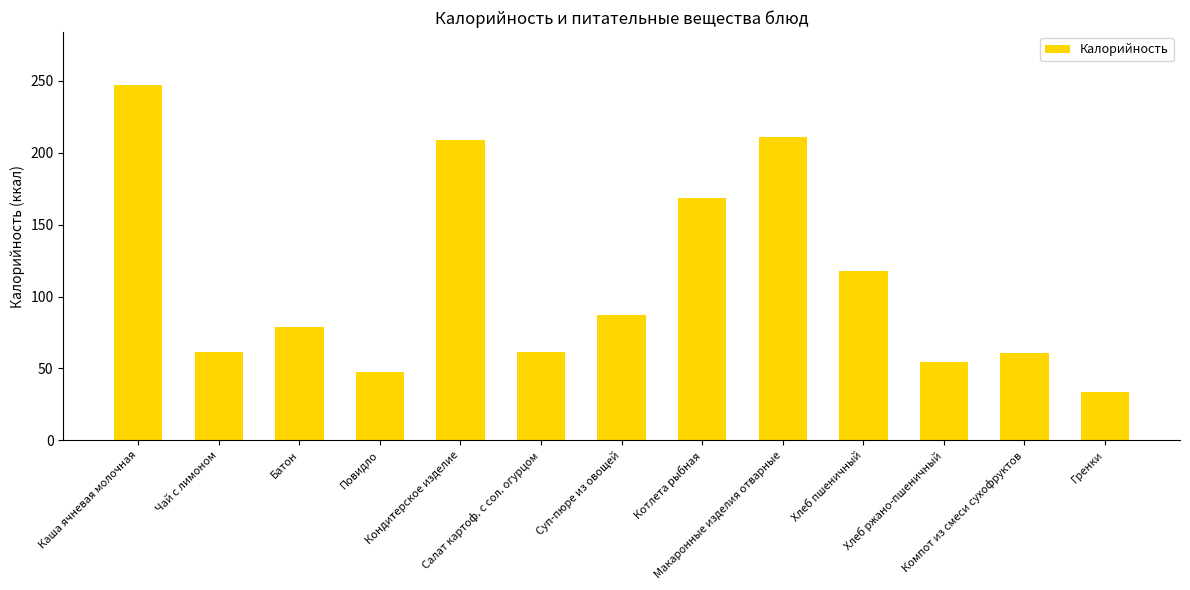

How many categories are shown in the chart?

13